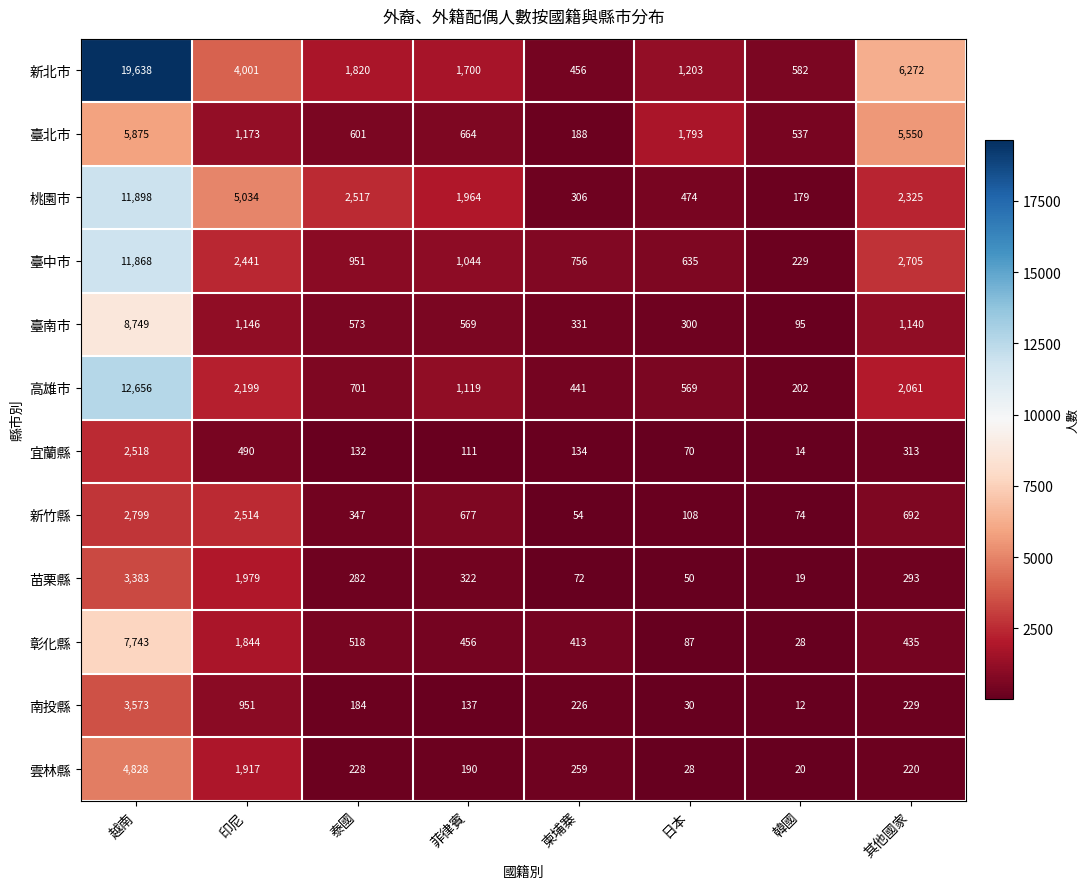

Which label corresponds to the largest value in the chart?

越南